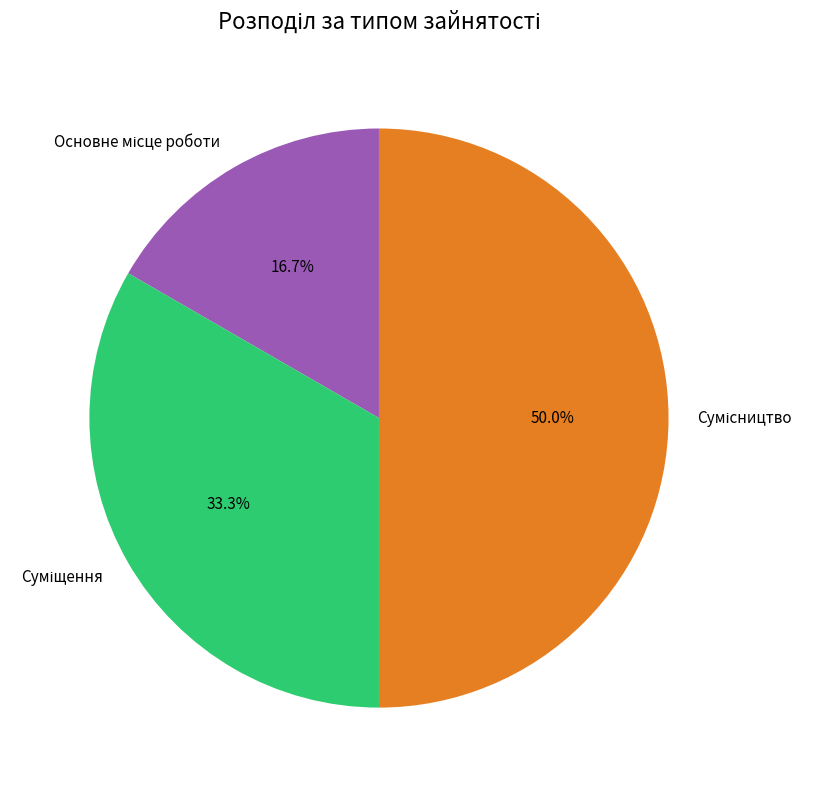

How many segments does this pie chart have?

3